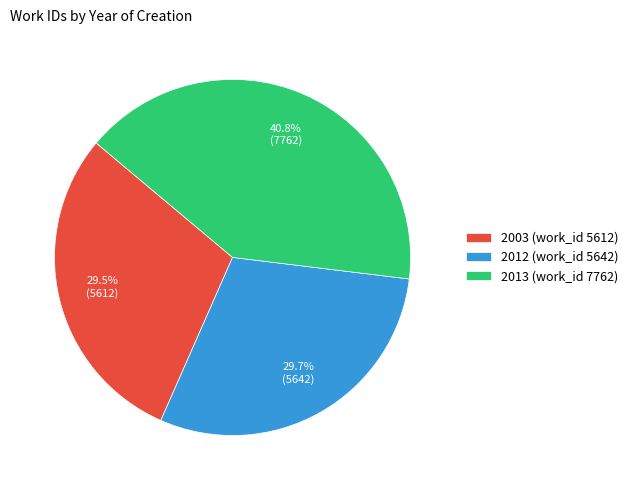

Which category has the biggest portion of the pie?

2013 (work_id 7762)